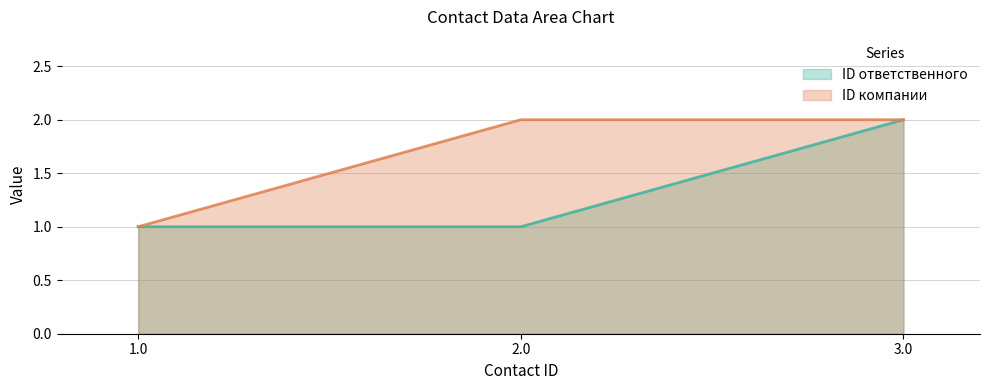

What position from the right is 2.0?

2